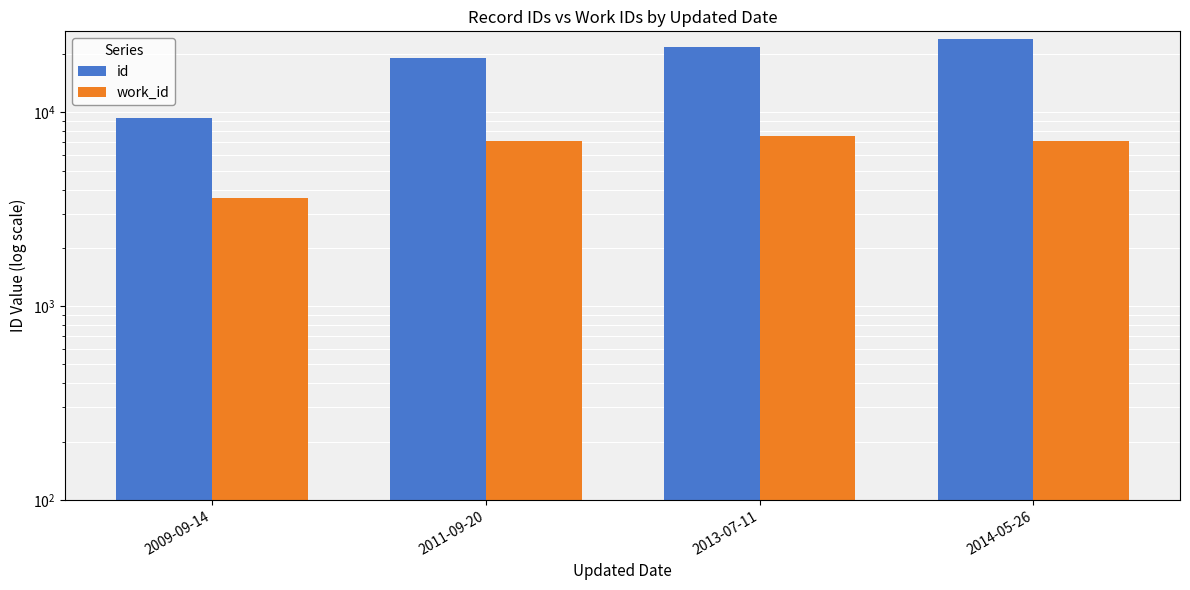

What value does the id series have at 2014-05-26?

23863